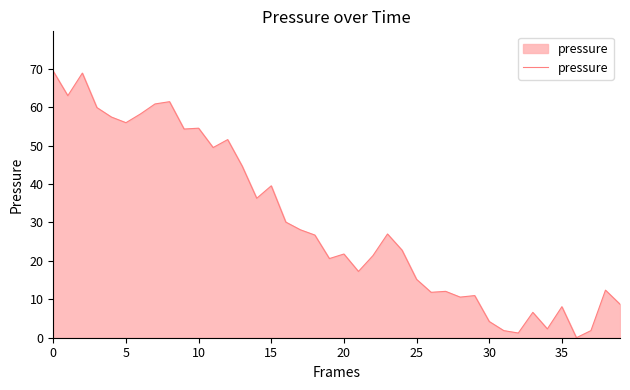

What is the greatest value displayed?

69.4